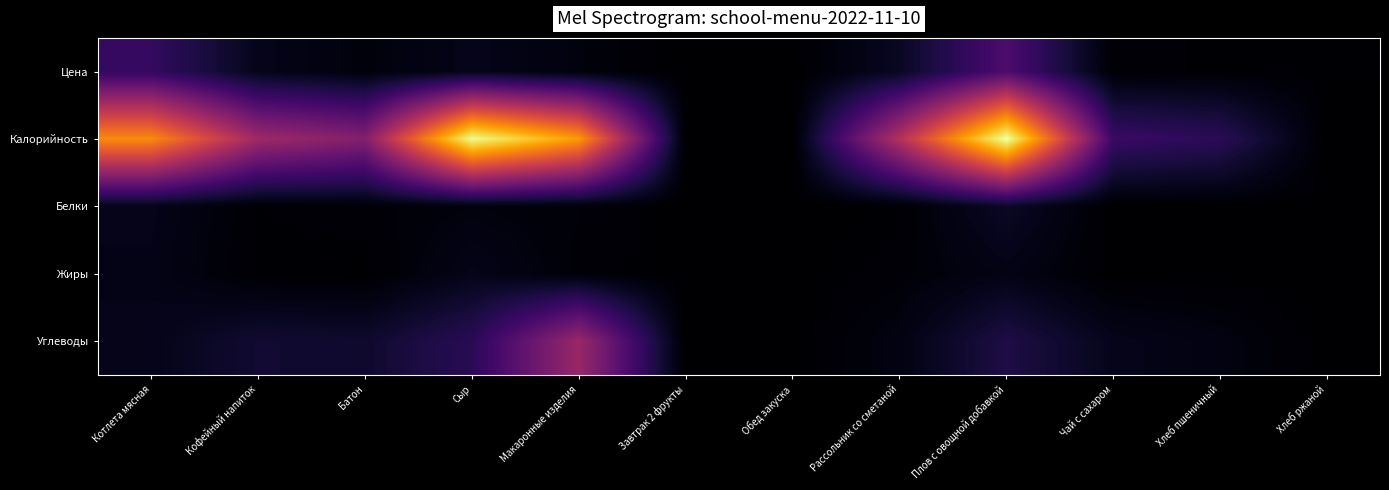

How many data points does each series have?

12